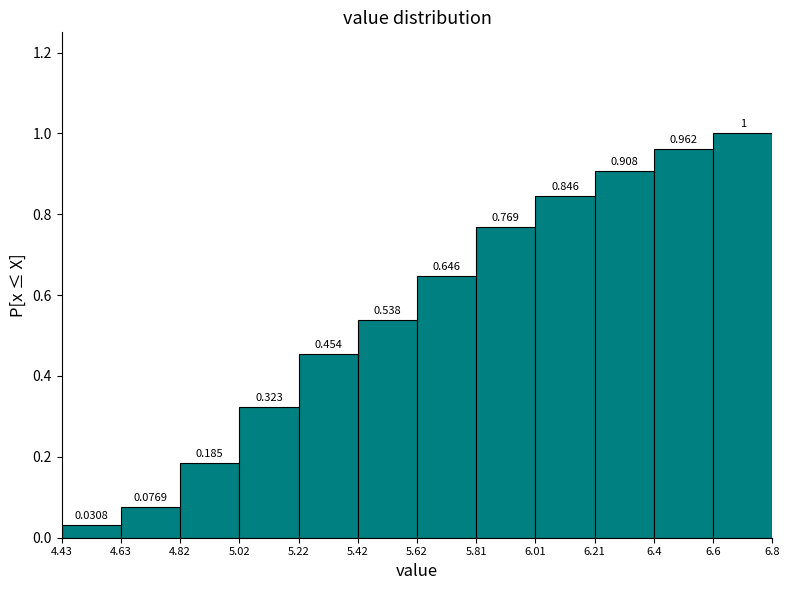

Which range on the x-axis has the tallest bar?

6.6 to 6.8